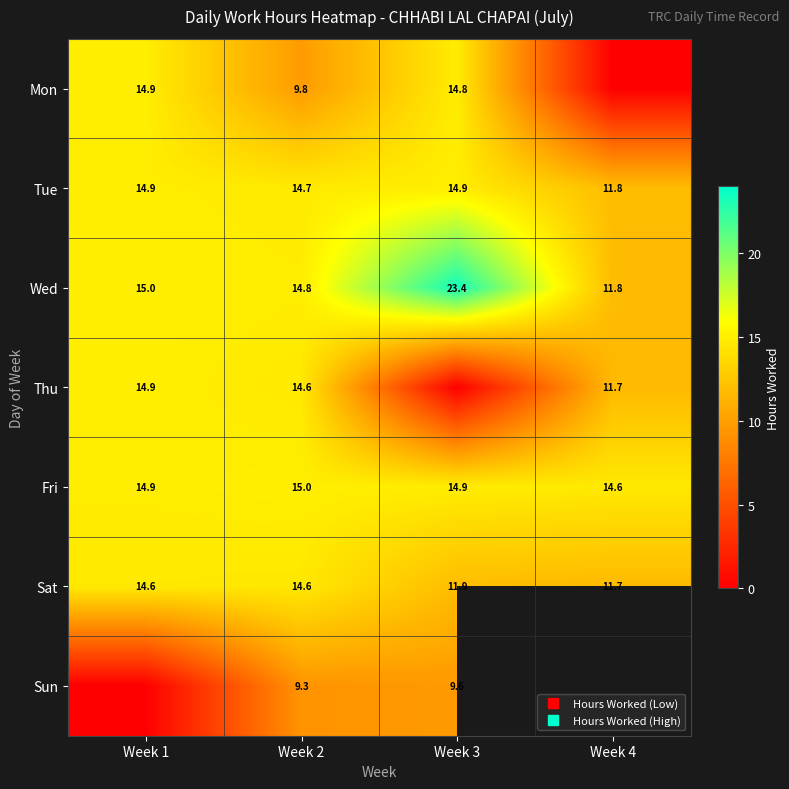

What is the difference between the maximum and minimum values in the Tue series?

3.1